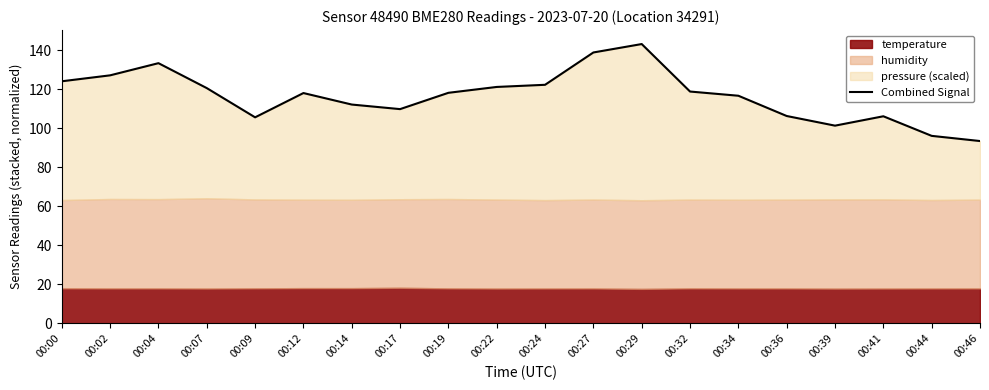

Rank the categories by value from highest to lowest.

00:29, 00:27, 00:04, 00:02, 00:00, 00:24, 00:22, 00:07, 00:32, 00:19, 00:12, 00:34, 00:14, 00:17, 00:36, 00:41, 00:09, 00:39, 00:44, 00:46